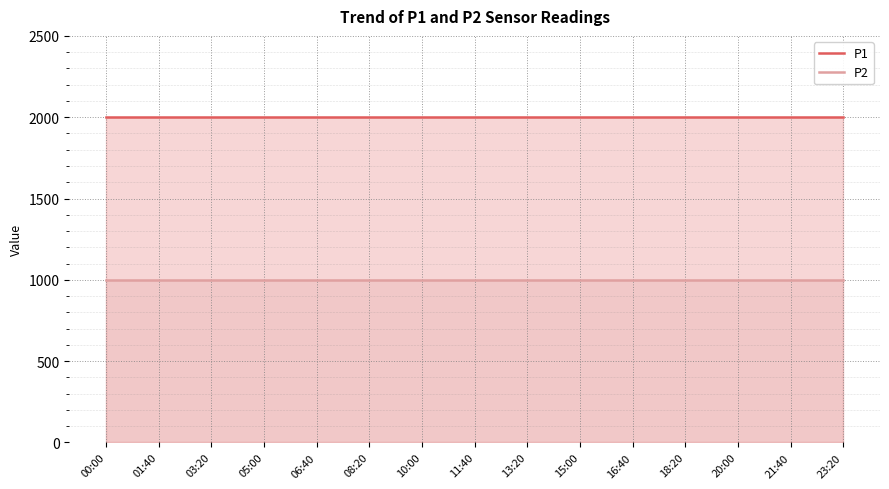

At how many categories does at least one series exceed 1720?

15